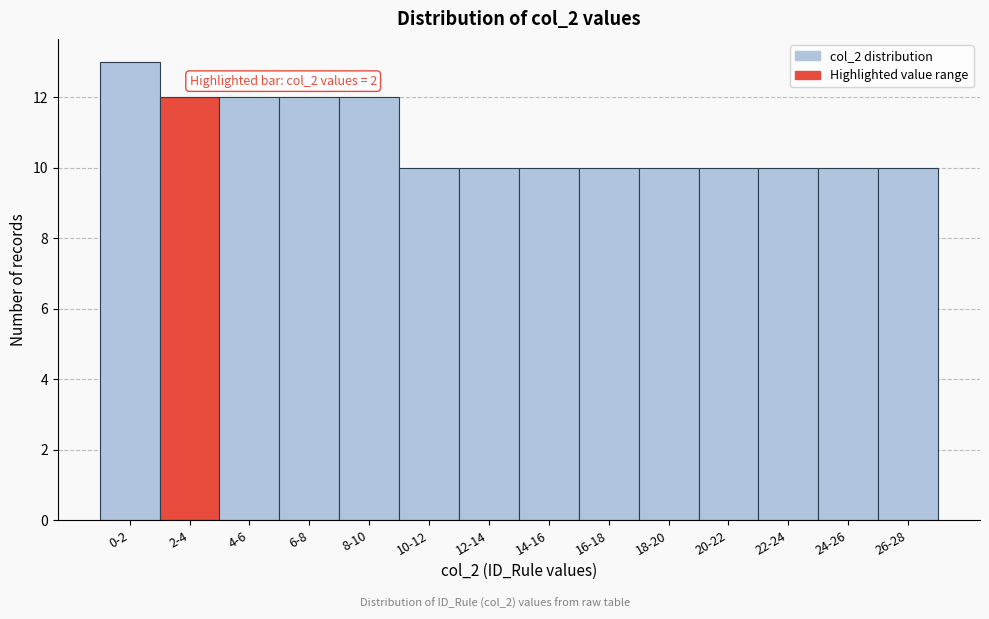

Reading left to right, transcribe all the data shown in this chart.

13	12	12	12	12	10	10	10	10	10	10	10	10	10